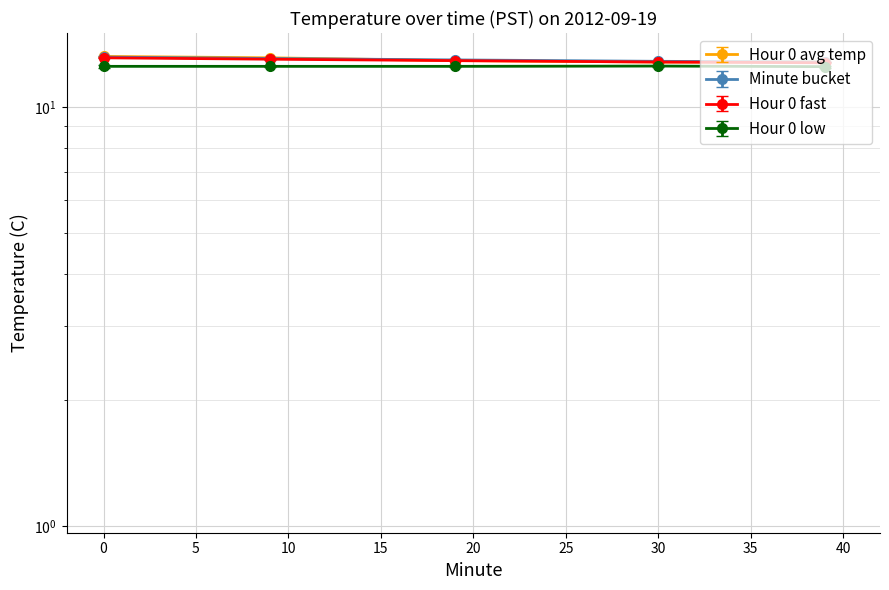

True or false: Minute bucket has more than 0 interior local peaks.

False